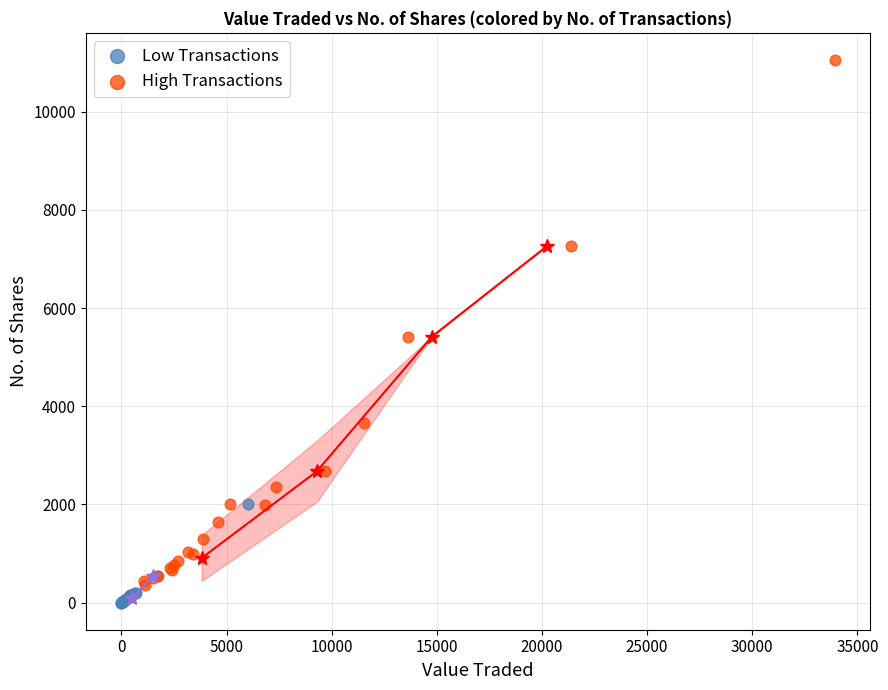

Which series has the widest spread of Y values?

High Transactions